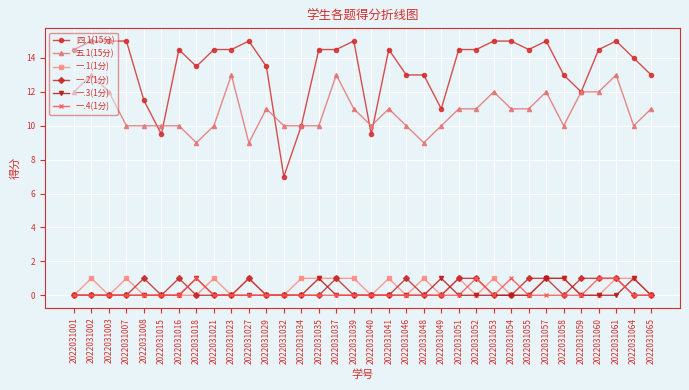

Count the 一.4(1分) values in the range 0 to 1.

34